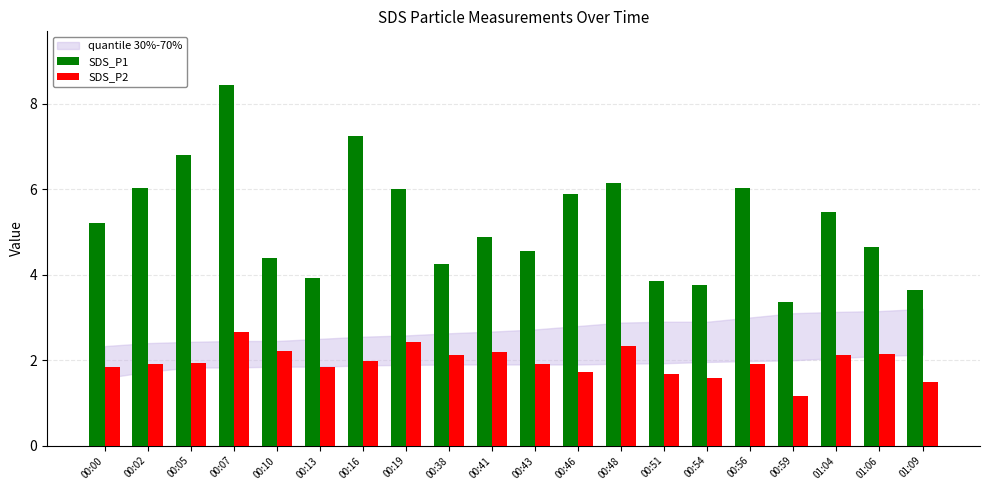

How many data points in SDS_P1 are above 5?

10